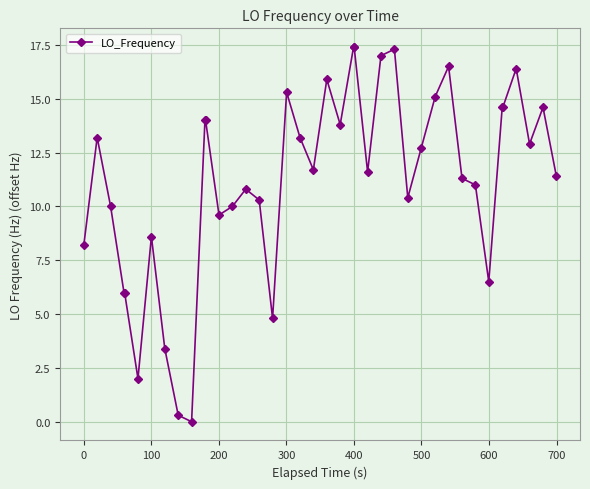

What is the value of the 13th point from the left?

9.6